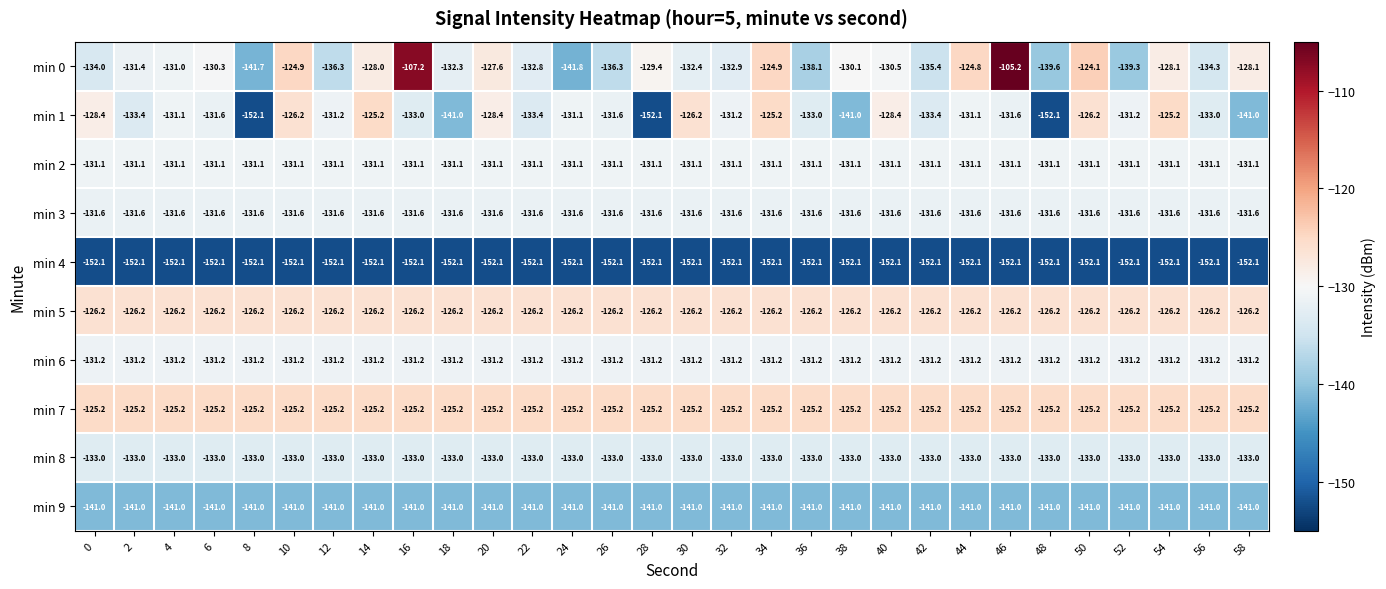

At 22, list the series in order from smallest to largest.

min 4, min 9, min 1, min 8, min 0, min 3, min 6, min 2, min 5, min 7